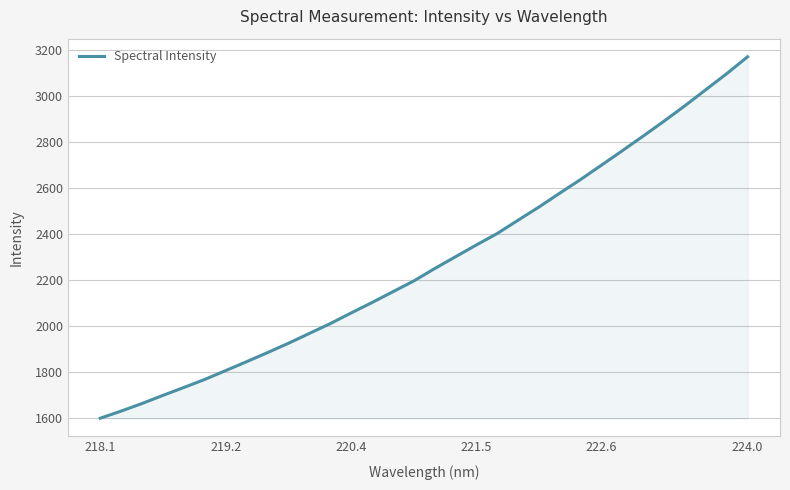

What is the minimum value shown in the chart?

1598.6